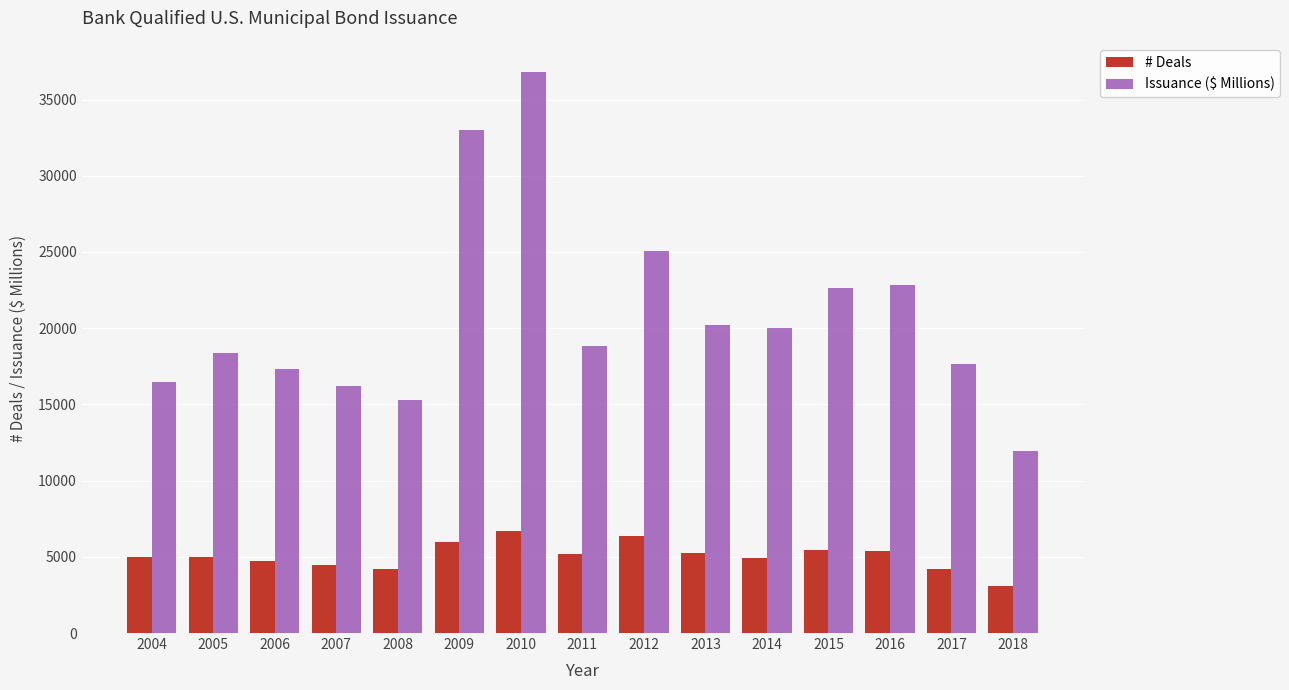

Which label corresponds to the smallest value in the chart?

2018